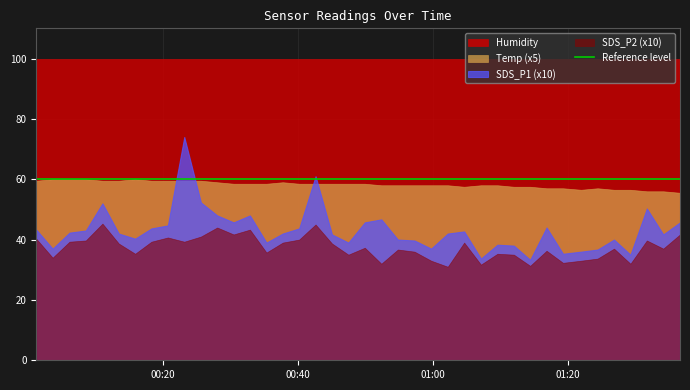

Read the Temp value at 2022/04/13 00:30:27.

11.7